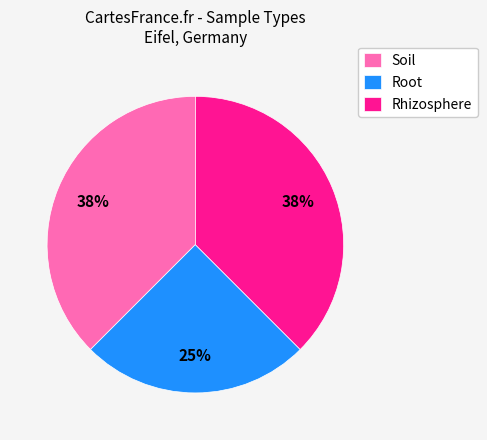

To the nearest percent, what is the average slice percentage?

33%